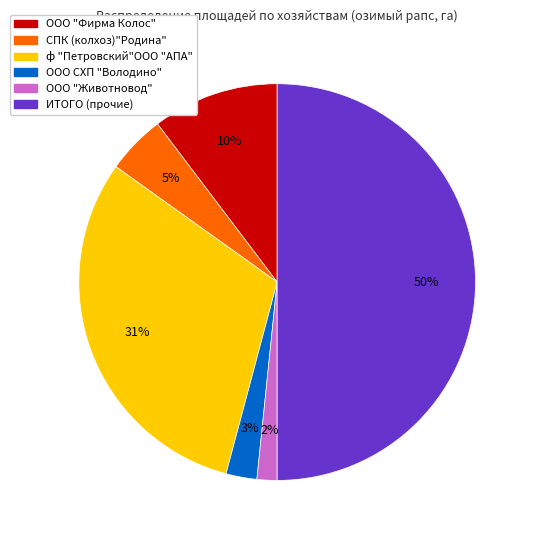

How many segments does this pie chart have?

6